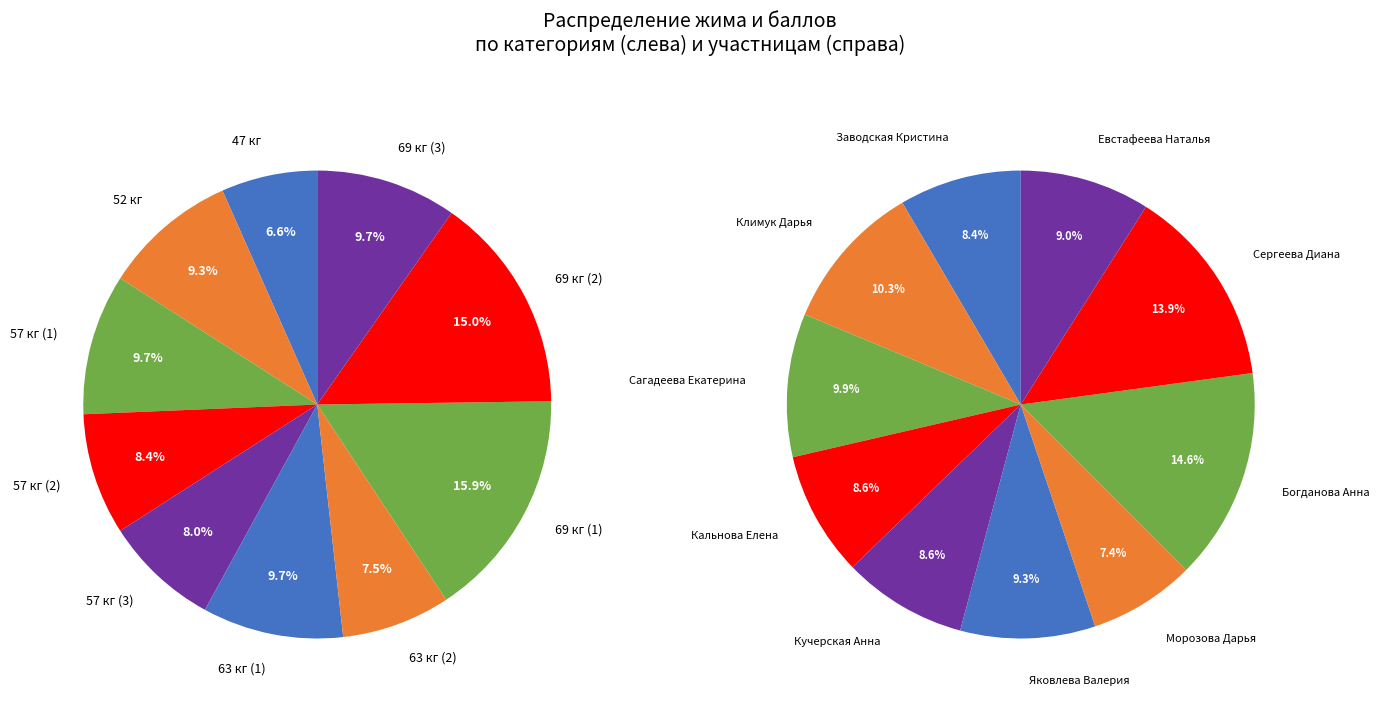

Is it true that Яковлева Валерия is 9% of the pie?

True